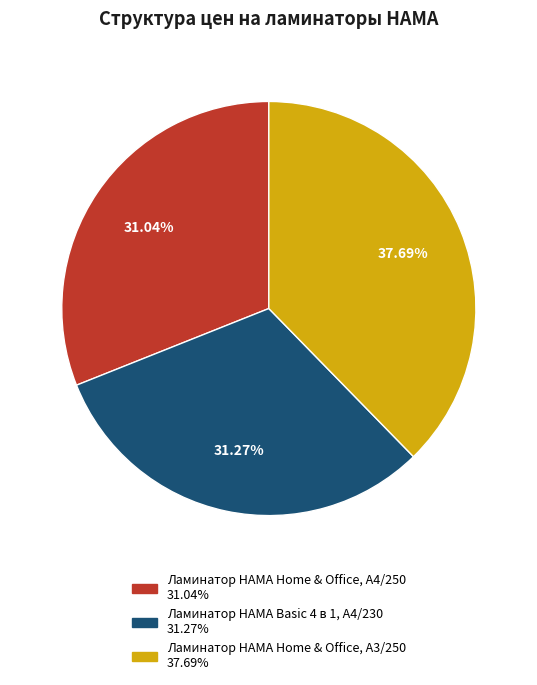

How many slices are in this pie chart?

3